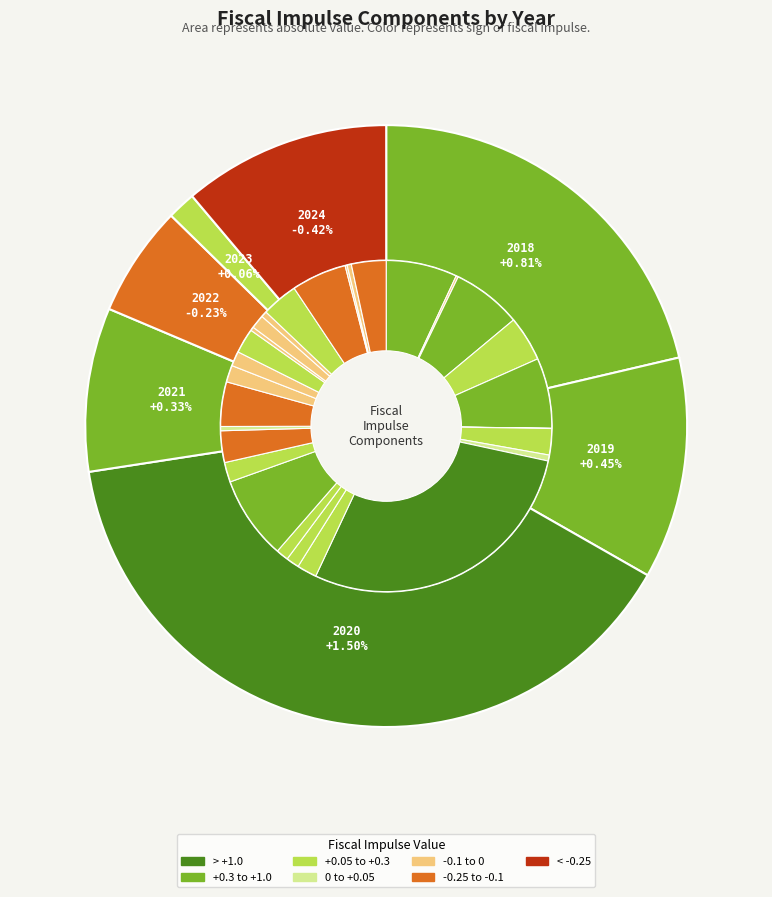

Count the number of slices in the pie.

7